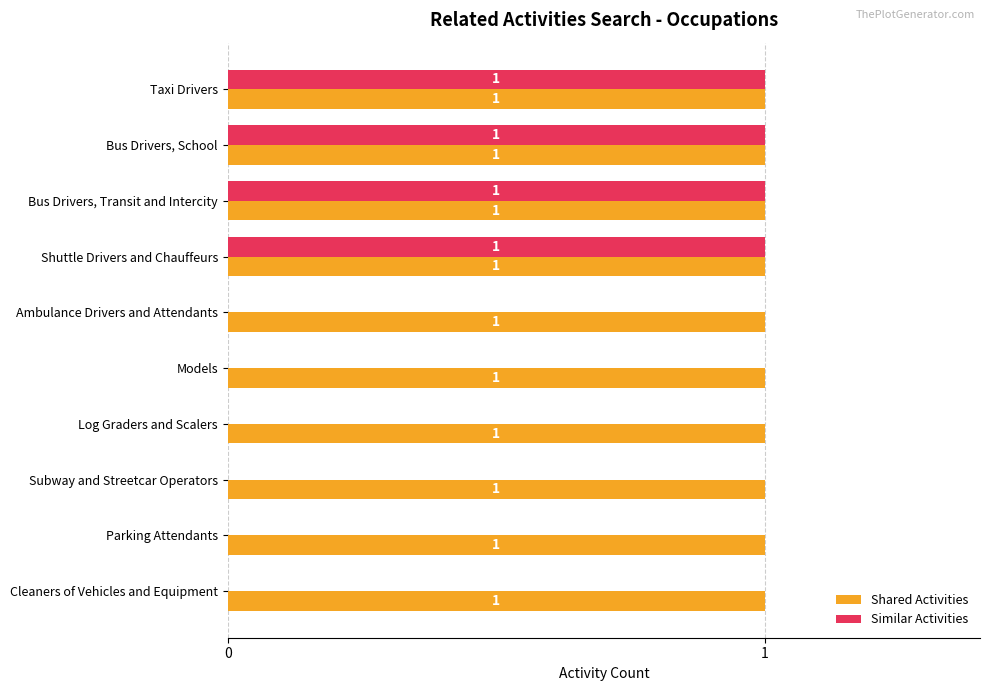

Is it true that Similar Activities equals 0 at Log Graders and Scalers?

True